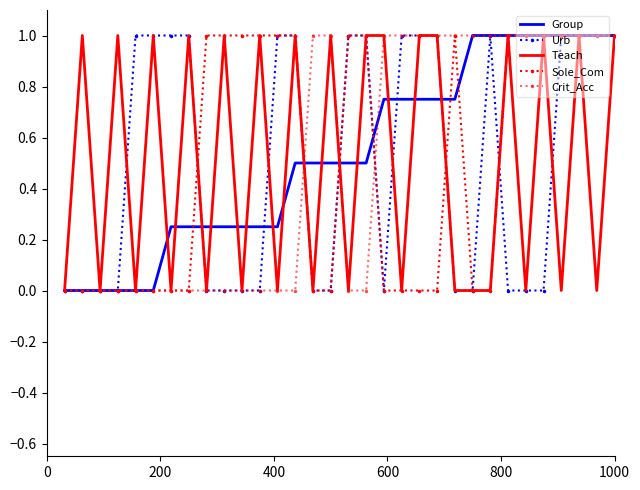

Which series ends up on top after the final intersection of Sole_Com and Urb?

Sole_Com